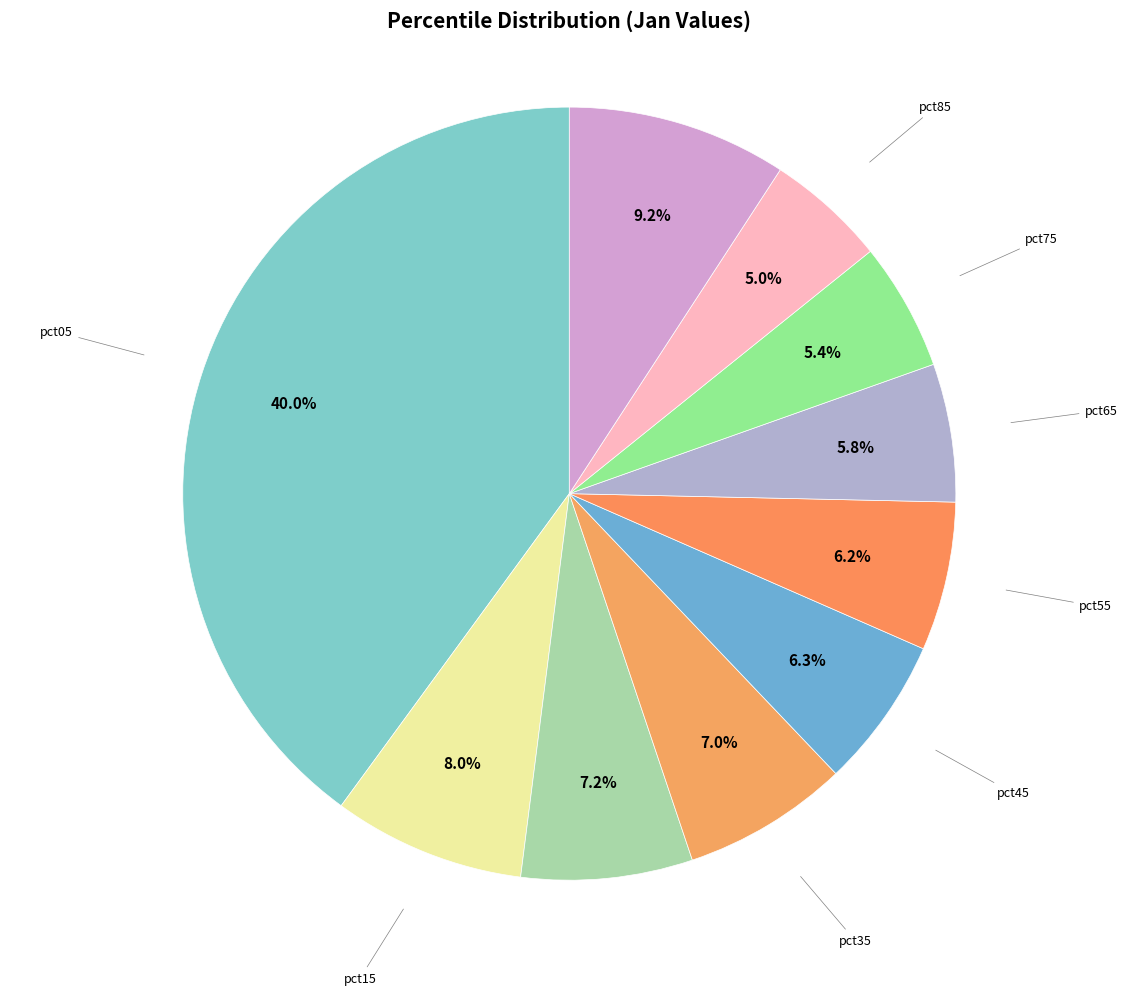

To the nearest percent, what is the average slice percentage?

10%